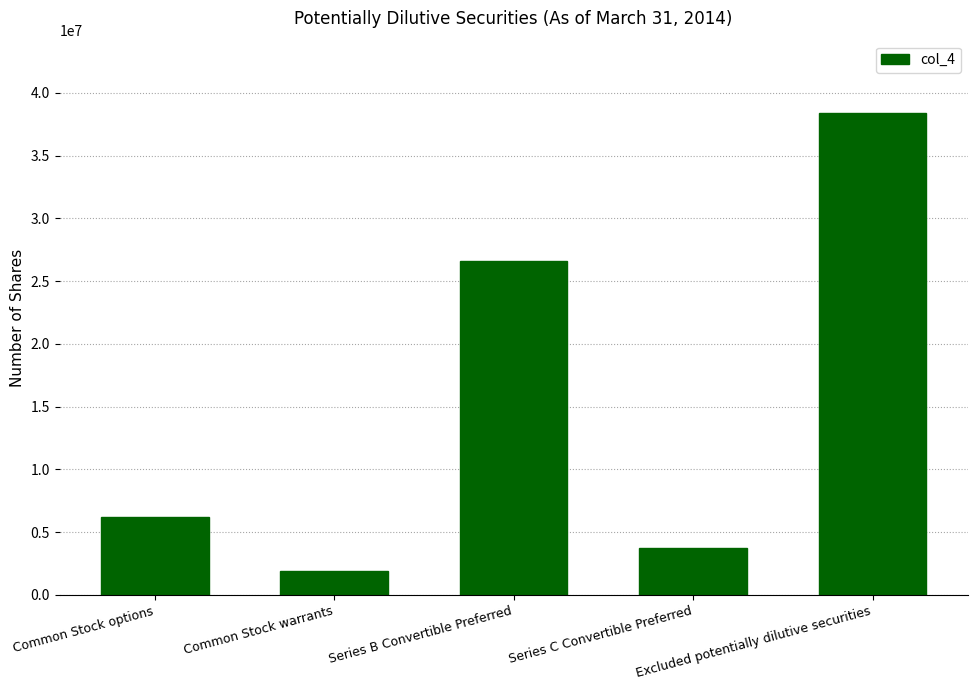

What is the value of the 3rd bar from the left?

26580600